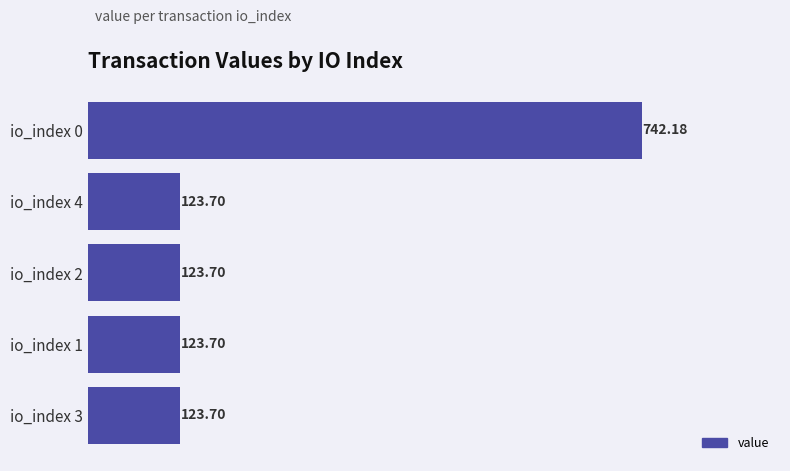

Which has a higher value, io_index 4 or io_index 0?

io_index 0